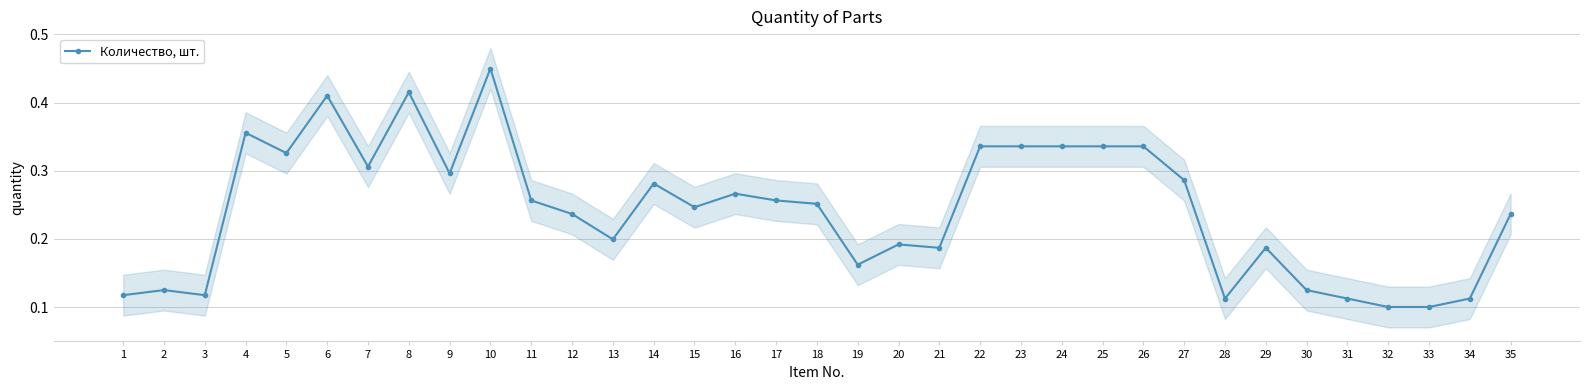

True or false: the data shows 0.2 at 15.

True